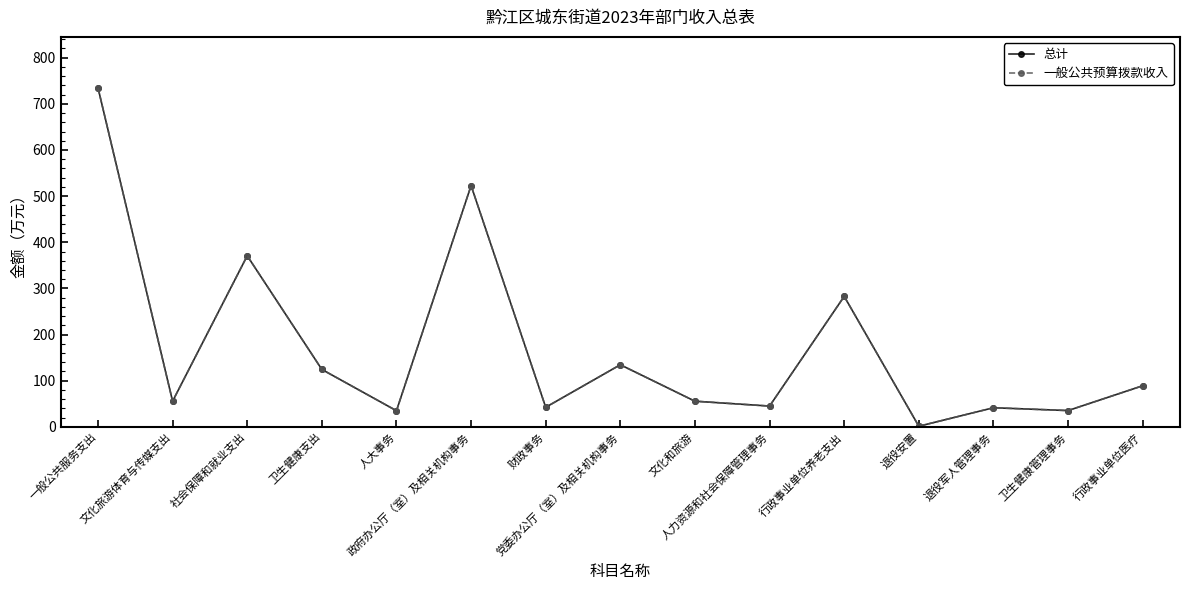

What is the label of the 11th point from the left?

行政事业单位养老支出